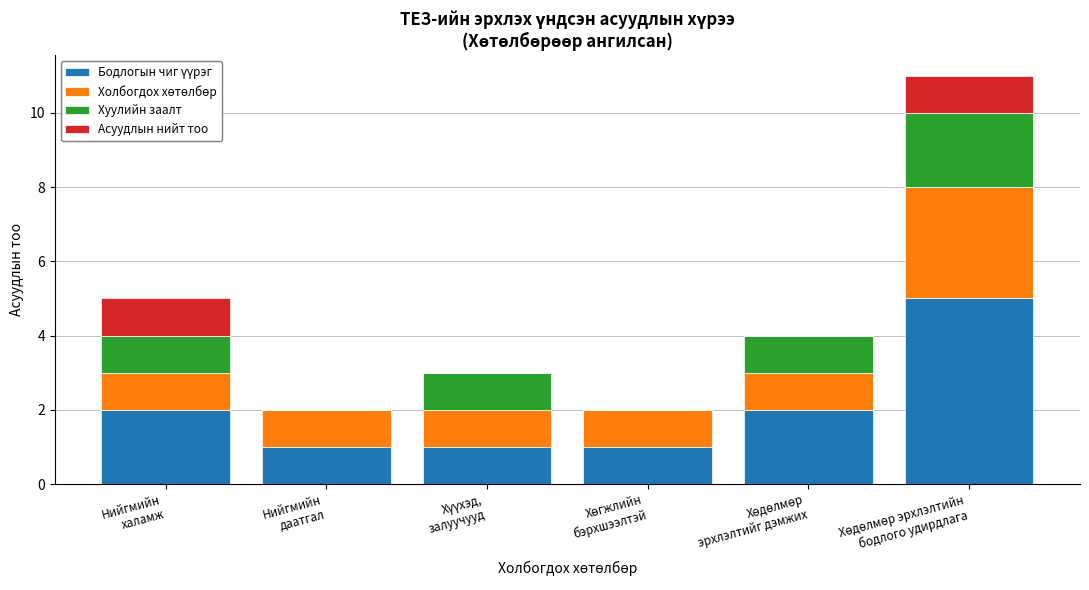

How many distinct data groups are displayed?

4